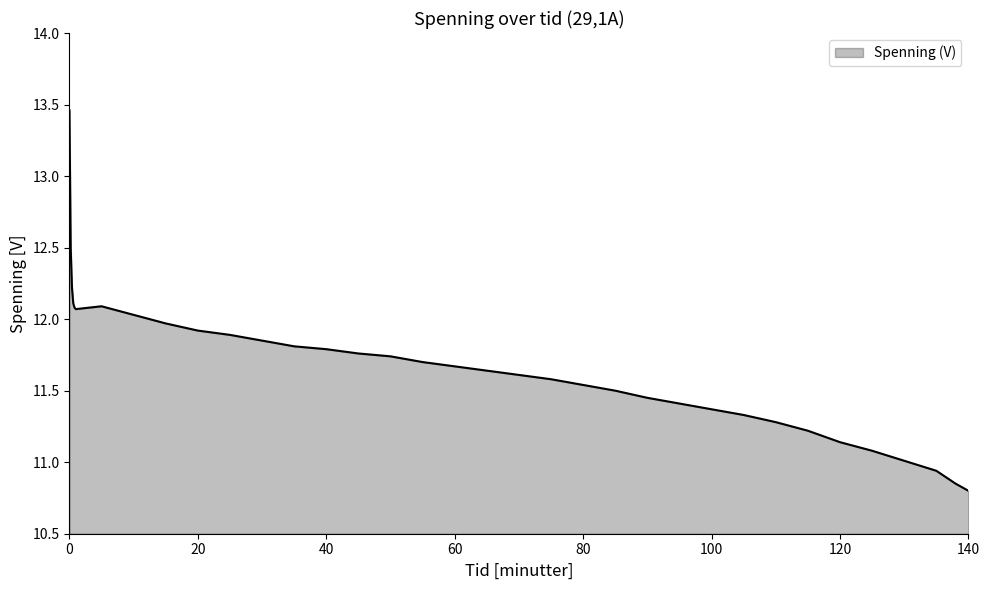

What is the difference between the maximum and minimum values?

2.7